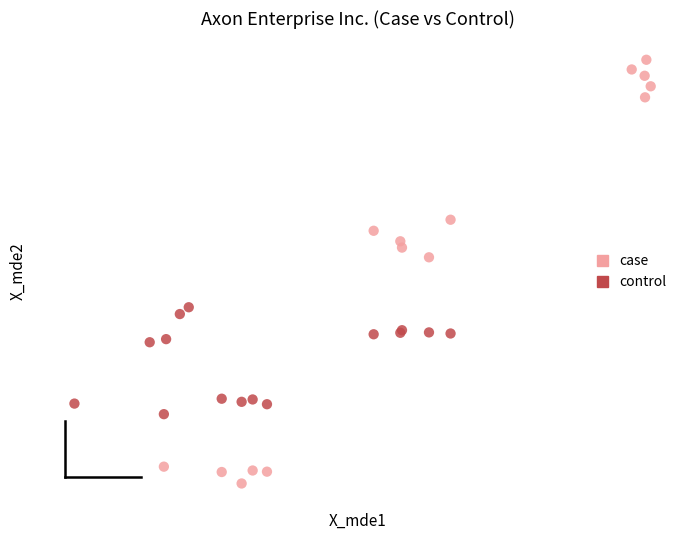

What are all the series names shown in the legend?

case, control